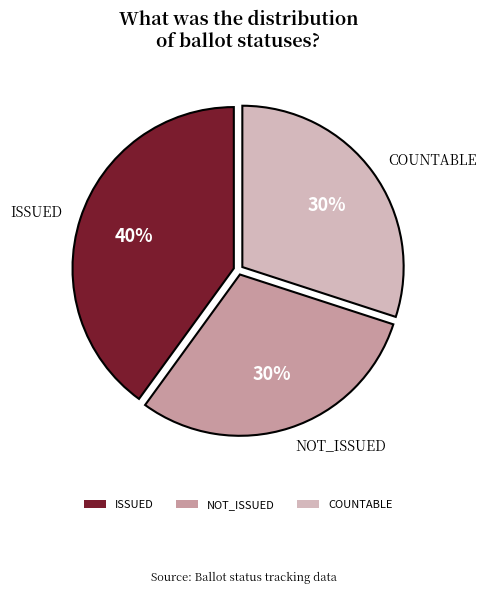

Does NOT_ISSUED represent more than half of the total?

No